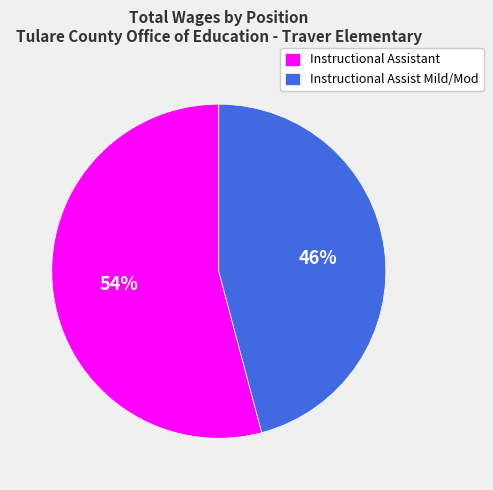

Which slice is the smallest?

Instructional Assist Mild/Mod